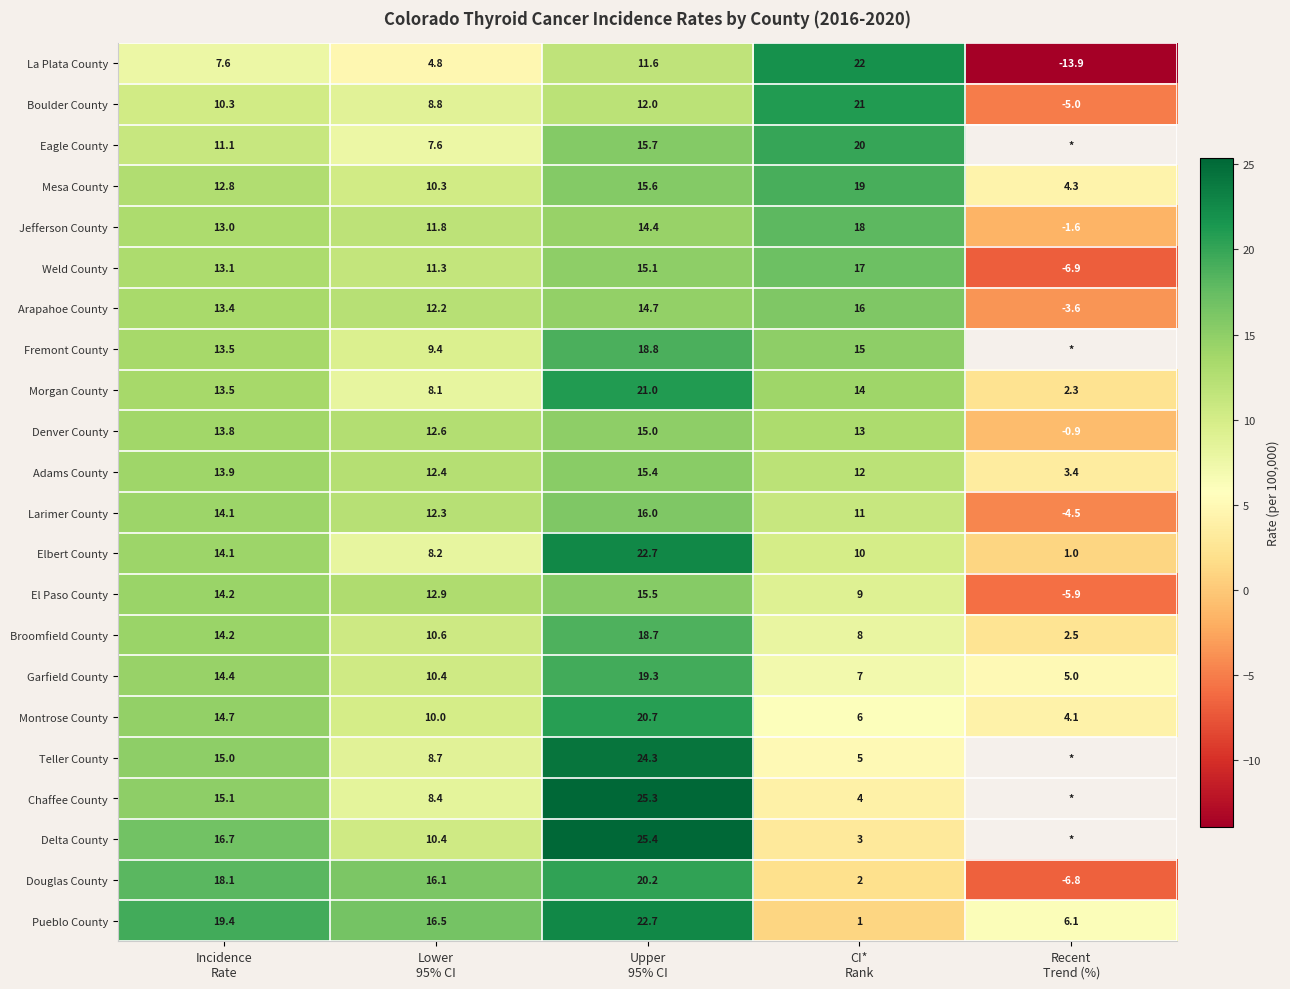

What is the total value across all series at CI*
Rank?

253.0